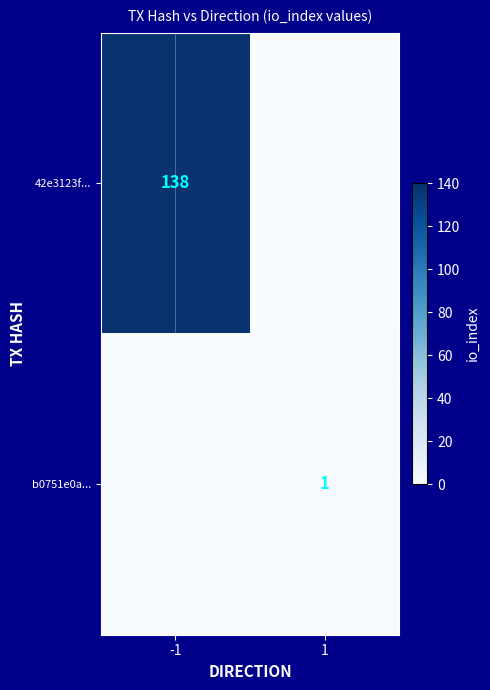

True or false: 42e3123f... has a value of 85 at -1.

False